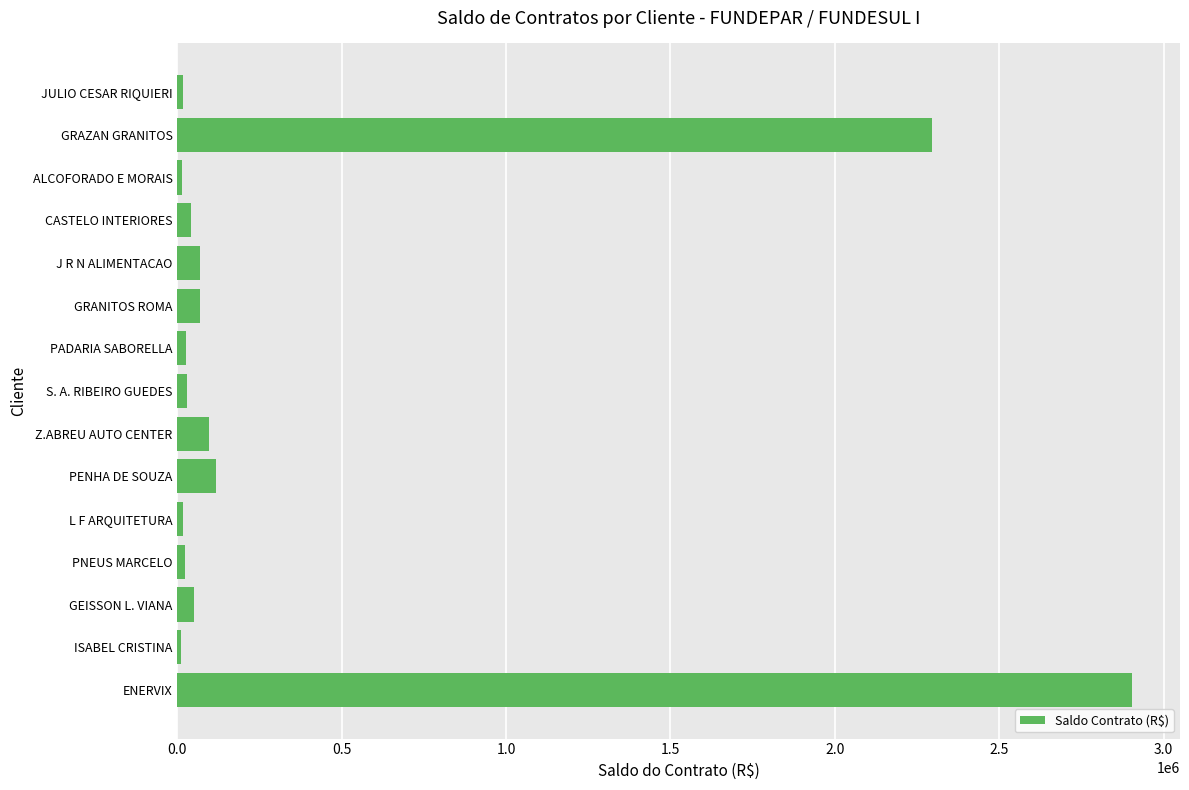

Which has a higher value, PENHA DE SOUZA or ENERVIX?

ENERVIX